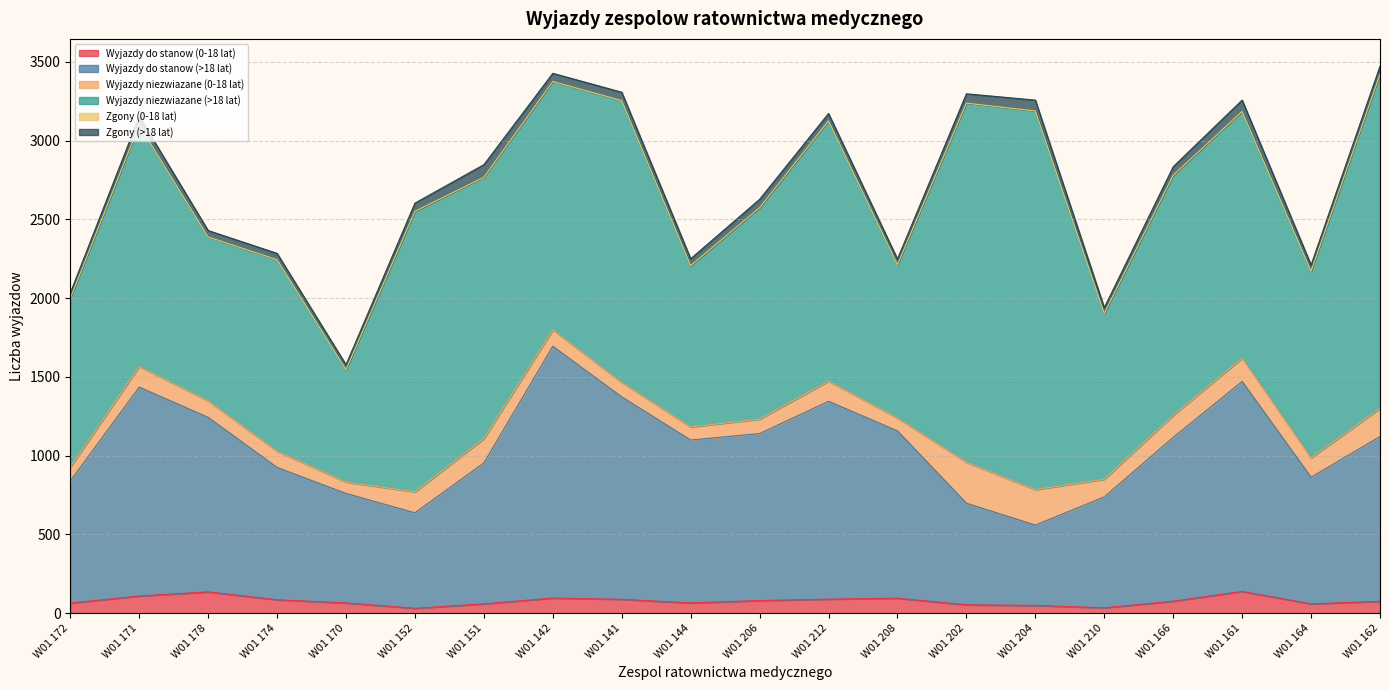

Which series has the largest range (max minus min)?

Wyjazdy niezwiazane (>18 lat)